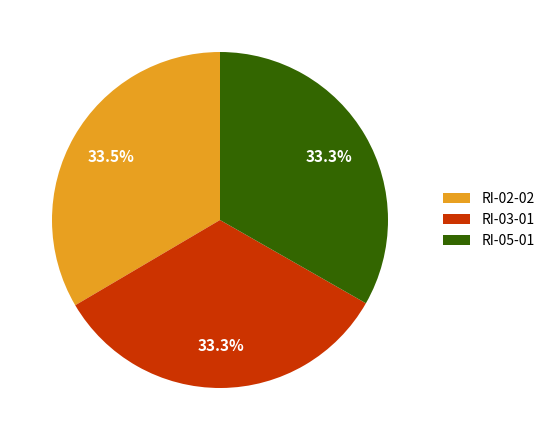

Does any single category account for the majority?

No